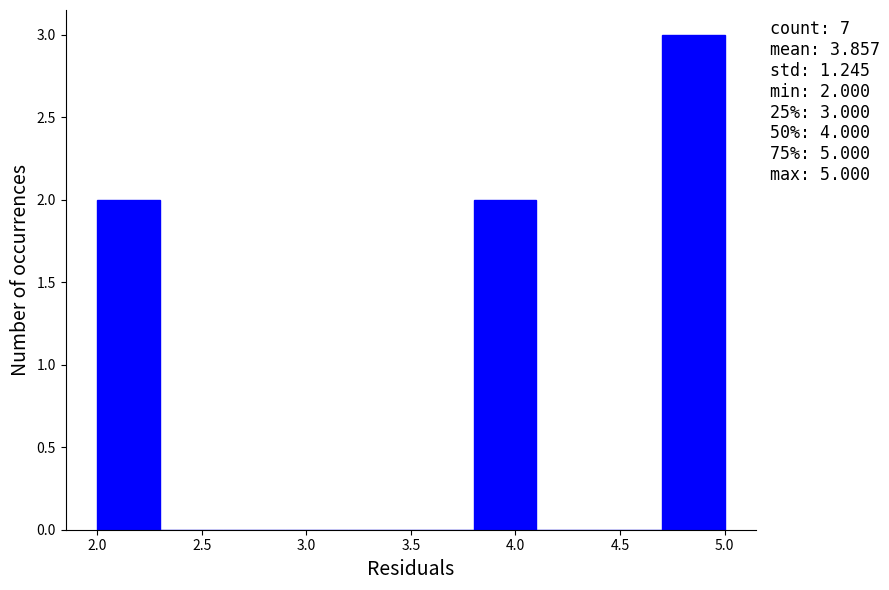

Over which range of the x-axis is the bar tallest?

4.7 to 5.0